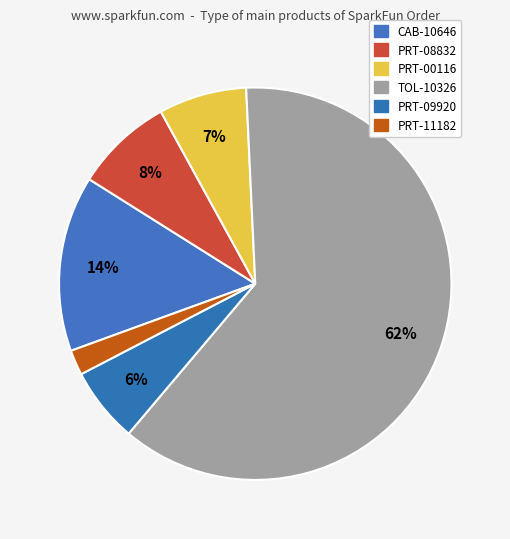

Count the number of slices in the pie.

6